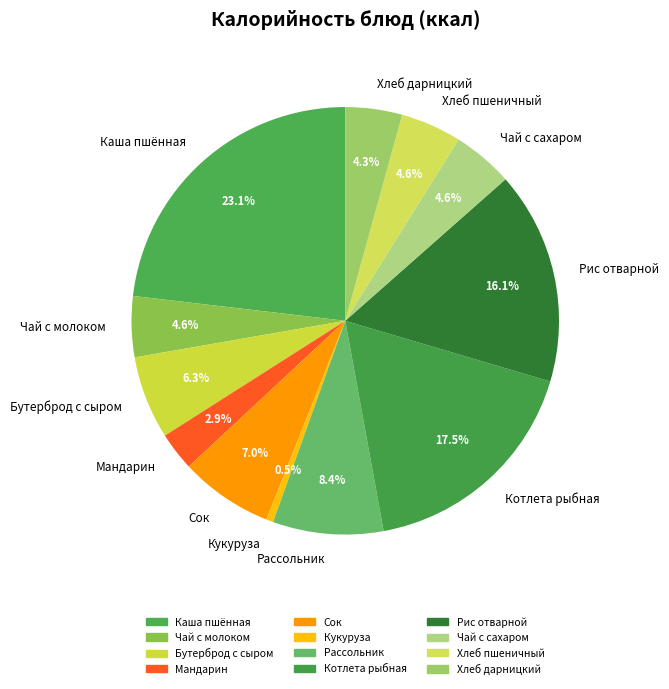

Which has a higher value, Рассольник or Чай с молоком?

Рассольник